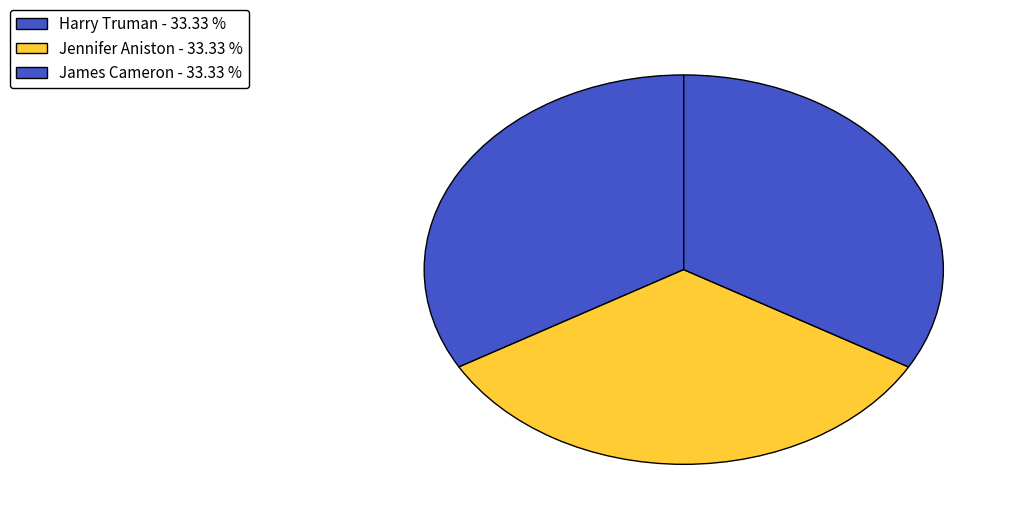

Between Harry Truman and Jennifer Aniston, which is larger?

Harry Truman